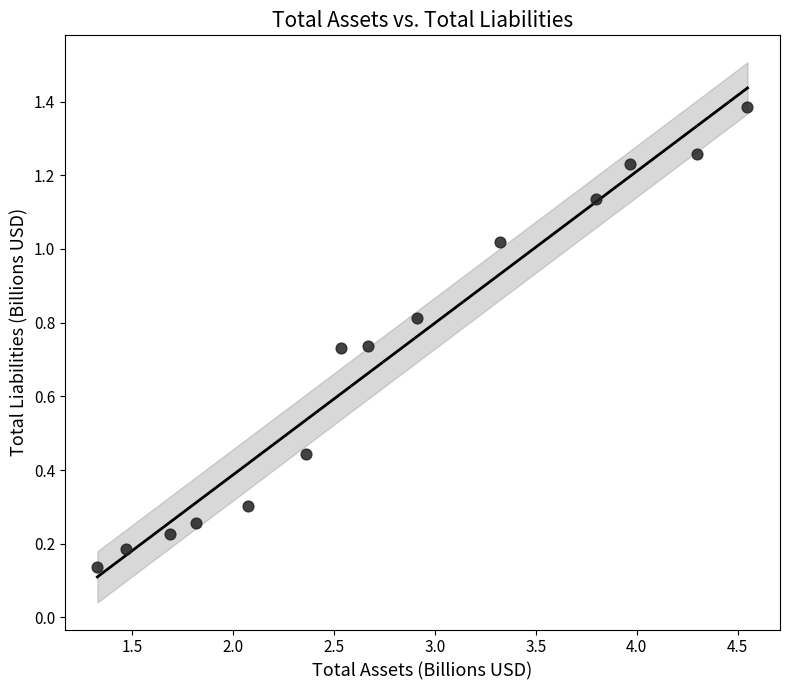

What is the range of X values (max minus min)?

3.2